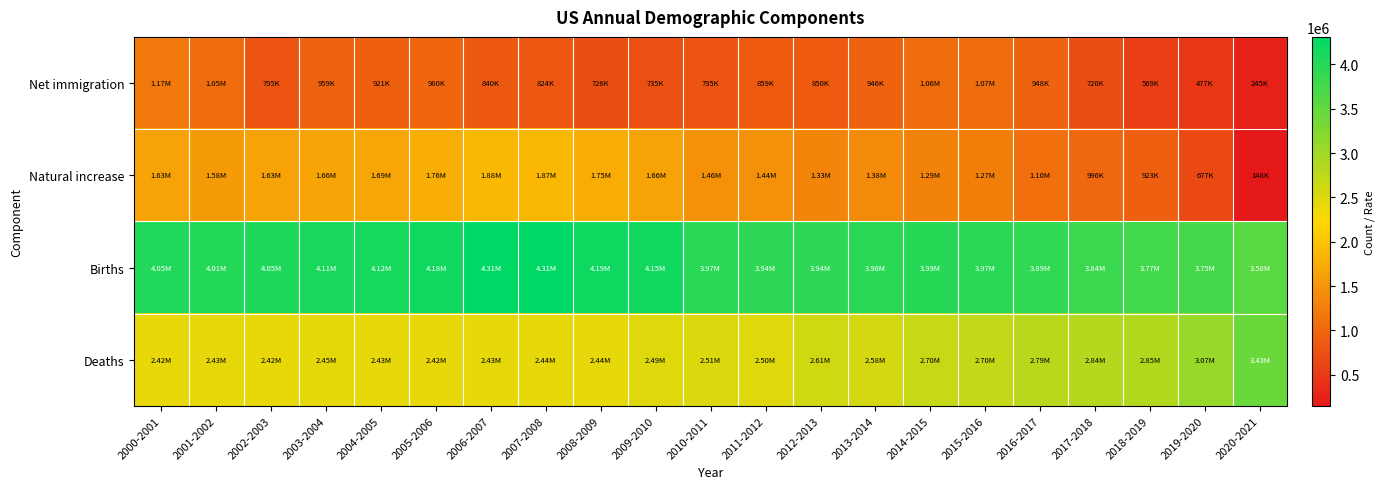

Which series has the largest total across all categories?

Births